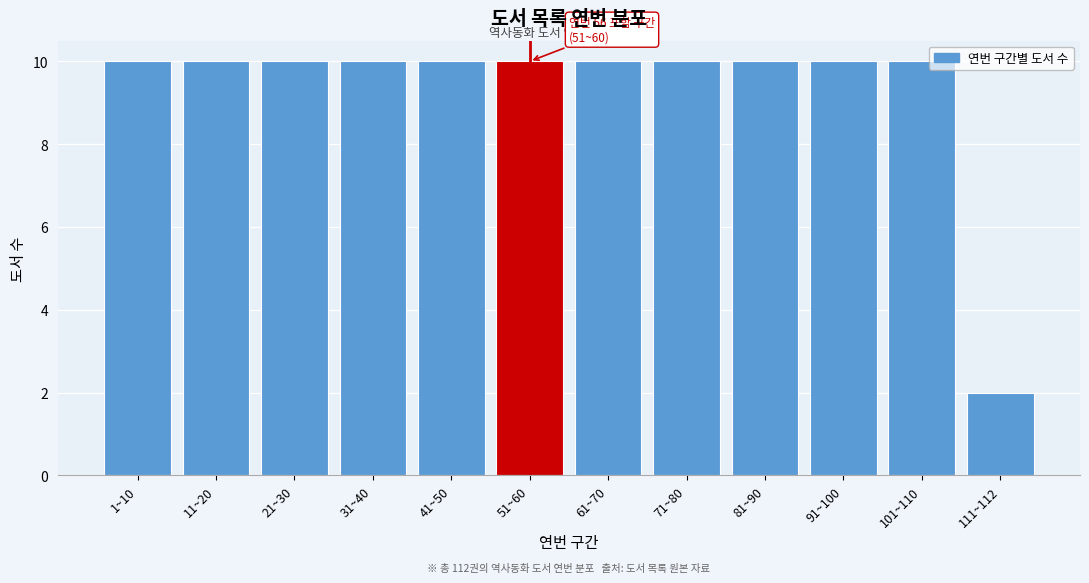

Reading right to left, extract all data points from this chart.

2	10	10	10	10	10	10	10	10	10	10	10